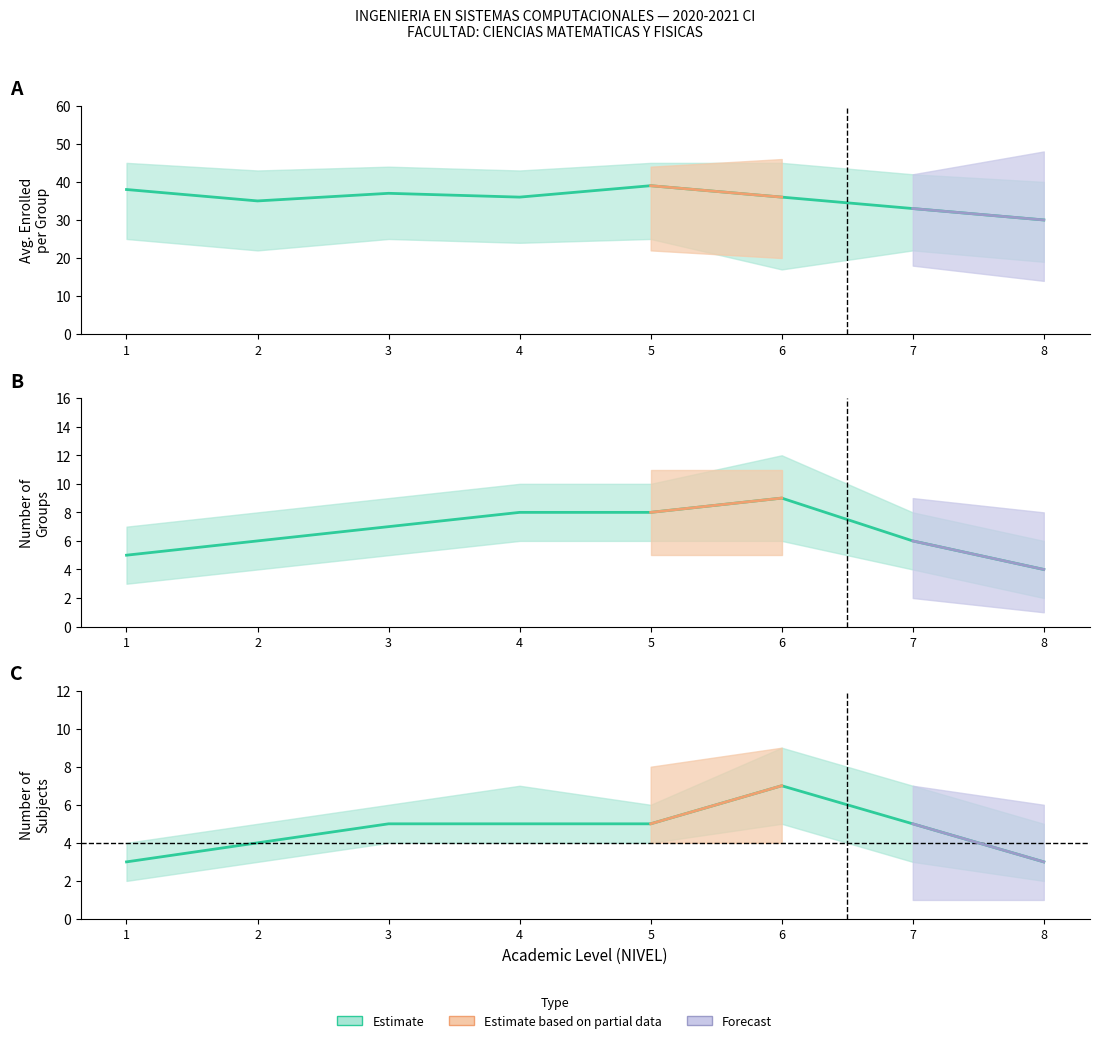

True or false: INSCRITOS_mean and INSCRITOS_upper cross at least once.

False